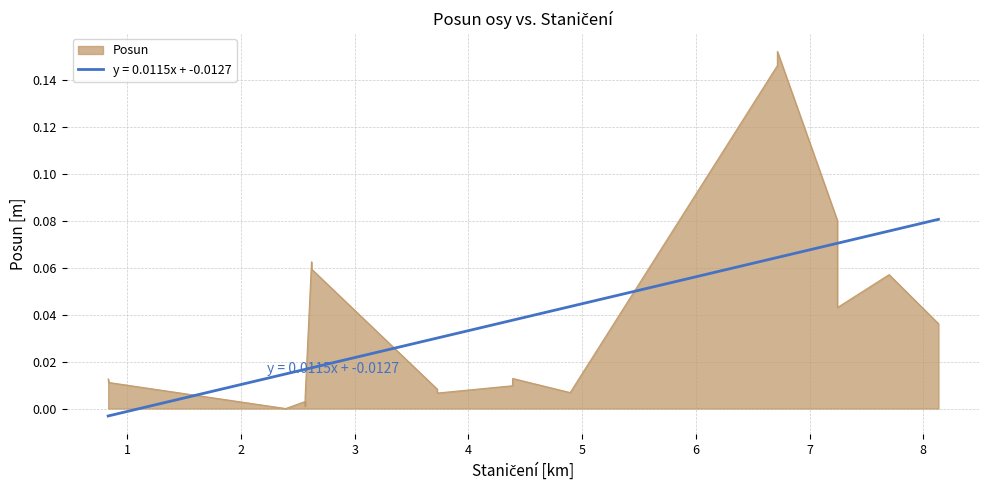

What is the label of the 12th point from the left?

4.387251